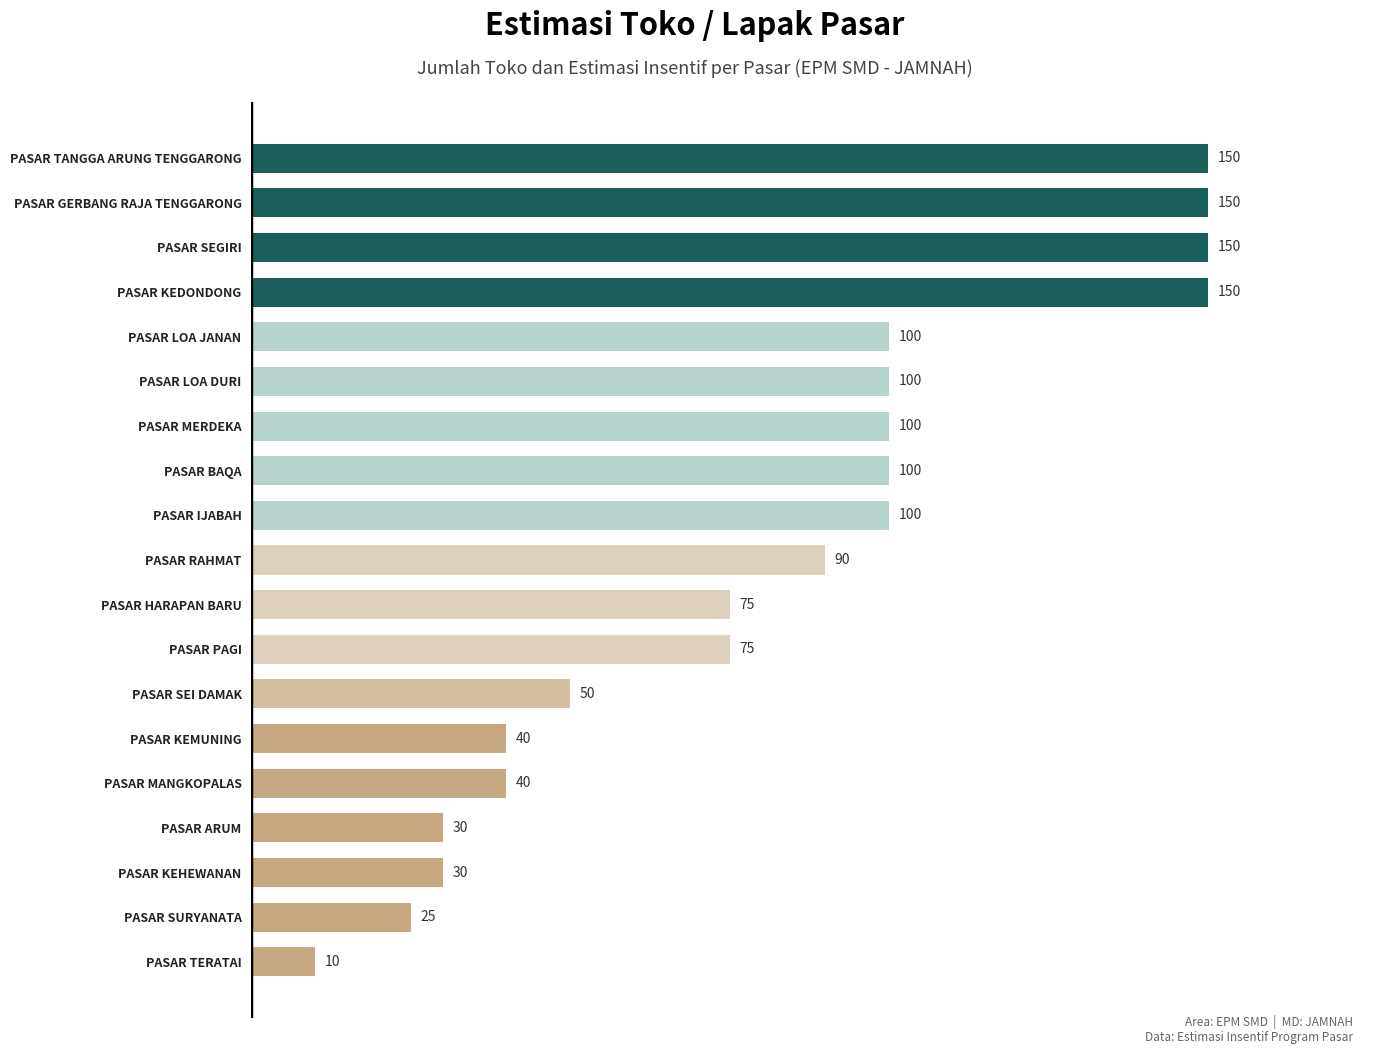

What is the difference between the second highest and second lowest values?

125